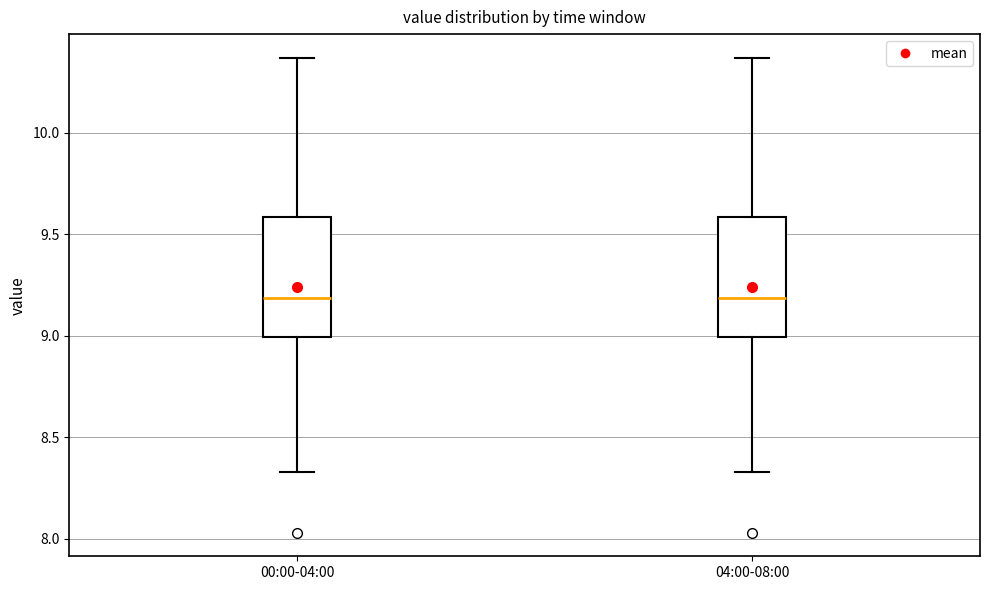

Reading left to right, transcribe this box plot: for each box, give where its median line is, the range the box spans, and where its two whiskers end, as read against the y-axis. The values are not printed on the chart, so give them approximately, as read against the axis.

00:00-04:00: median 9.20, box 9.00 to 9.60, whiskers 8.35 to 10.35
04:00-08:00: median 9.20, box 9.00 to 9.60, whiskers 8.35 to 10.35